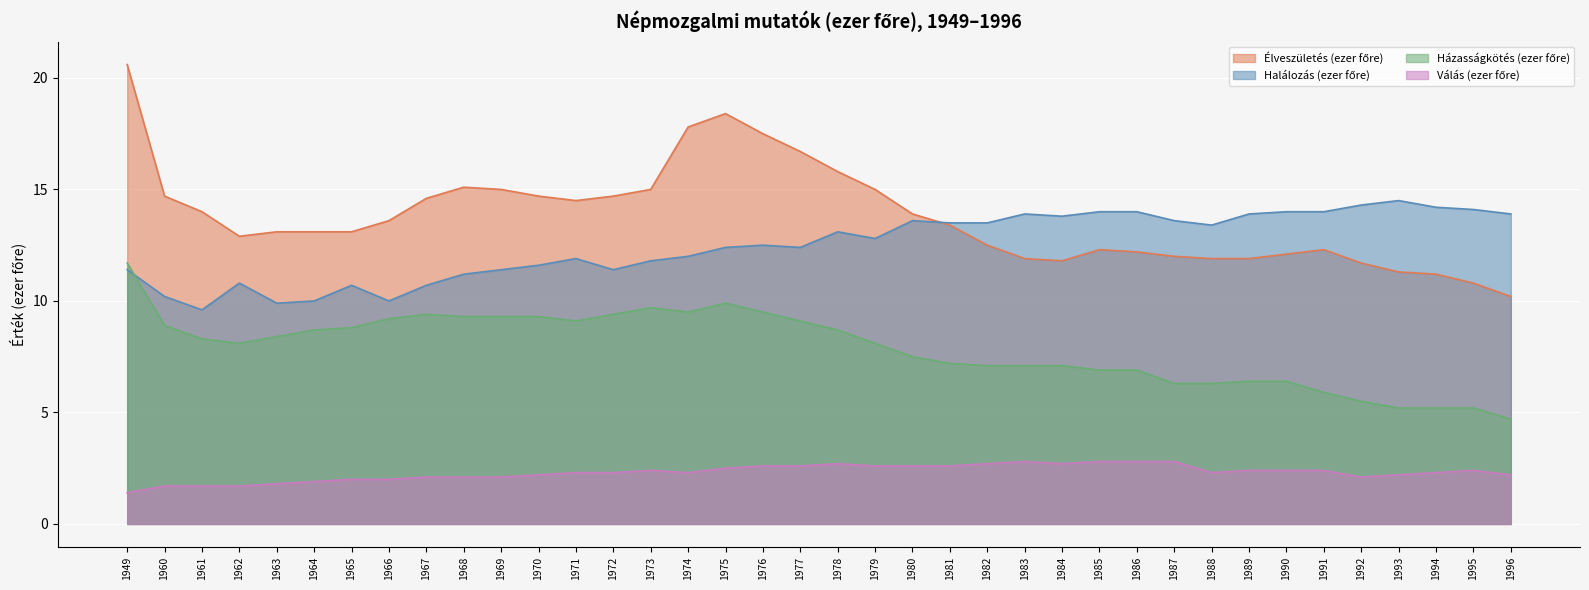

Reading left to right, transcribe all the data shown in this chart.

Élveszületés (ezer főre): 1949=20.6	1960=14.7	1961=14.0	1962=12.9	1963=13.1	1964=13.1	1965=13.1	1966=13.6	1967=14.6	1968=15.1	1969=15.0	1970=14.7	1971=14.5	1972=14.7	1973=15.0	1974=17.8	1975=18.4	1976=17.5	1977=16.7	1978=15.8	1979=15.0	1980=13.9	1981=13.4	1982=12.5	1983=11.9	1984=11.8	1985=12.3	1986=12.2	1987=12.0	1988=11.9	1989=11.9	1990=12.1	1991=12.3	1992=11.7	1993=11.3	1994=11.2	1995=10.8	1996=10.2
Halálozás (ezer főre): 1949=11.4	1960=10.2	1961=9.6	1962=10.8	1963=9.9	1964=10.0	1965=10.7	1966=10.0	1967=10.7	1968=11.2	1969=11.4	1970=11.6	1971=11.9	1972=11.4	1973=11.8	1974=12.0	1975=12.4	1976=12.5	1977=12.4	1978=13.1	1979=12.8	1980=13.6	1981=13.5	1982=13.5	1983=13.9	1984=13.8	1985=14.0	1986=14.0	1987=13.6	1988=13.4	1989=13.9	1990=14.0	1991=14.0	1992=14.3	1993=14.5	1994=14.2	1995=14.1	1996=13.9
Házasságkötés (ezer főre): 1949=11.7	1960=8.9	1961=8.3	1962=8.1	1963=8.4	1964=8.7	1965=8.8	1966=9.2	1967=9.4	1968=9.3	1969=9.3	1970=9.3	1971=9.1	1972=9.4	1973=9.7	1974=9.5	1975=9.9	1976=9.5	1977=9.1	1978=8.7	1979=8.1	1980=7.5	1981=7.2	1982=7.1	1983=7.1	1984=7.1	1985=6.9	1986=6.9	1987=6.3	1988=6.3	1989=6.4	1990=6.4	1991=5.9	1992=5.5	1993=5.2	1994=5.2	1995=5.2	1996=4.7
Válás (ezer főre): 1949=1.4	1960=1.7	1961=1.7	1962=1.7	1963=1.8	1964=1.9	1965=2.0	1966=2.0	1967=2.1	1968=2.1	1969=2.1	1970=2.2	1971=2.3	1972=2.3	1973=2.4	1974=2.3	1975=2.5	1976=2.6	1977=2.6	1978=2.7	1979=2.6	1980=2.6	1981=2.6	1982=2.7	1983=2.8	1984=2.7	1985=2.8	1986=2.8	1987=2.8	1988=2.3	1989=2.4	1990=2.4	1991=2.4	1992=2.1	1993=2.2	1994=2.3	1995=2.4	1996=2.2